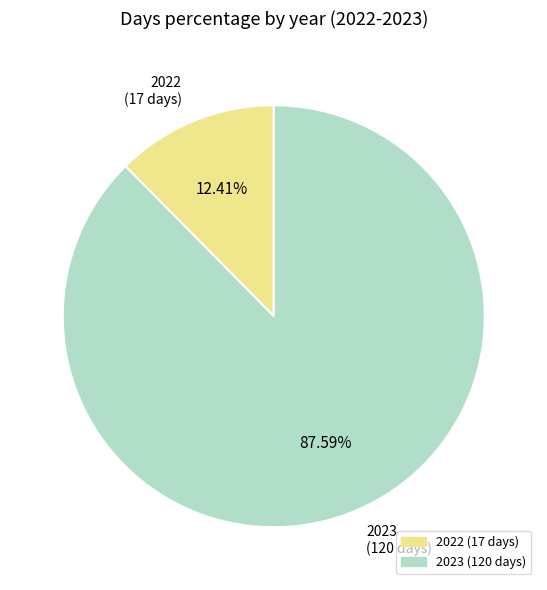

To the nearest percent, what is the difference between the largest and smallest slice percentages?

75%